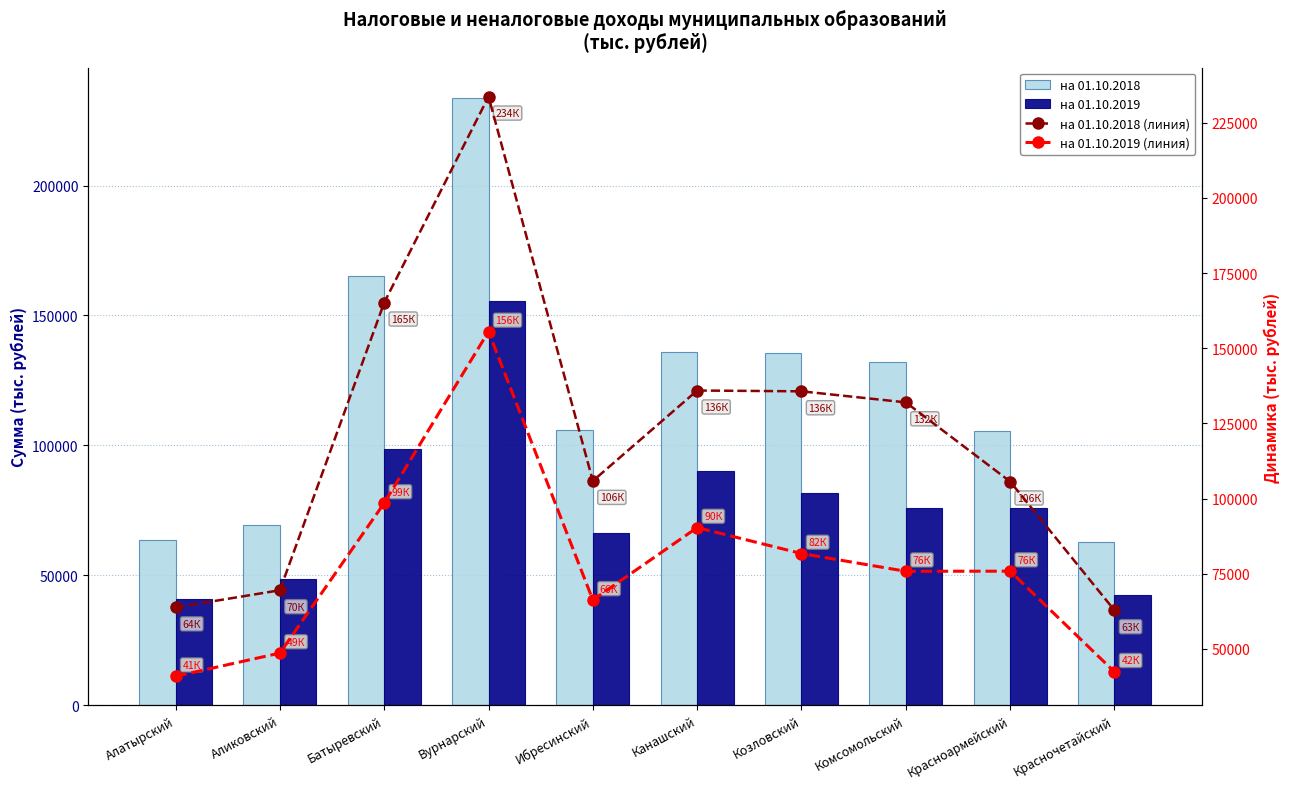

At which category is the sum across all series the highest?

Вурнарский